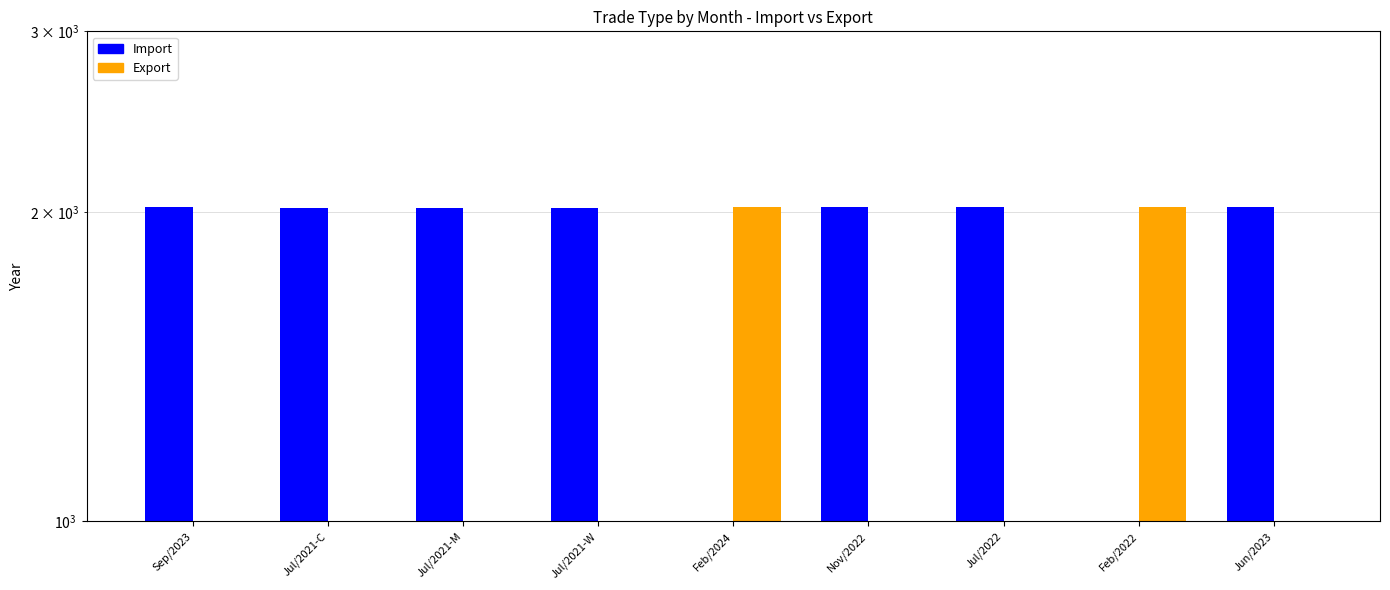

How many series are shown in this chart?

2